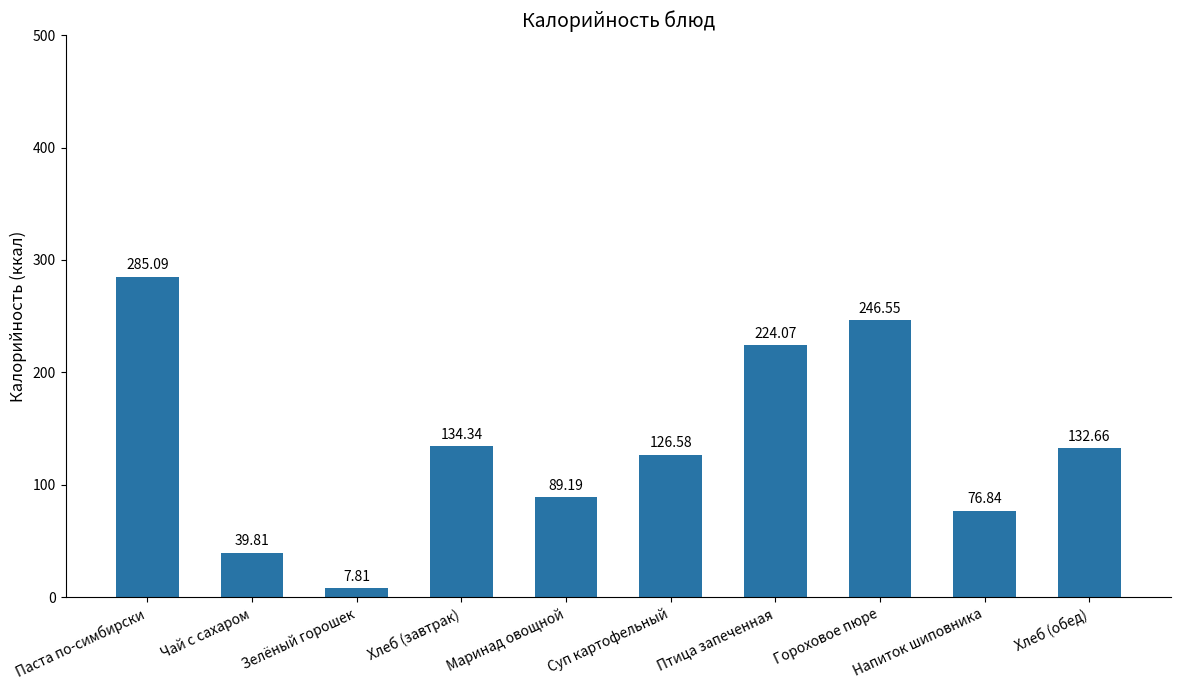

Rank the categories by value from highest to lowest.

Паста по-симбирски, Гороховое пюре, Птица запеченная, Хлеб (завтрак), Хлеб (обед), Суп картофельный, Маринад овощной, Напиток шиповника, Чай с сахаром, Зелёный горошек